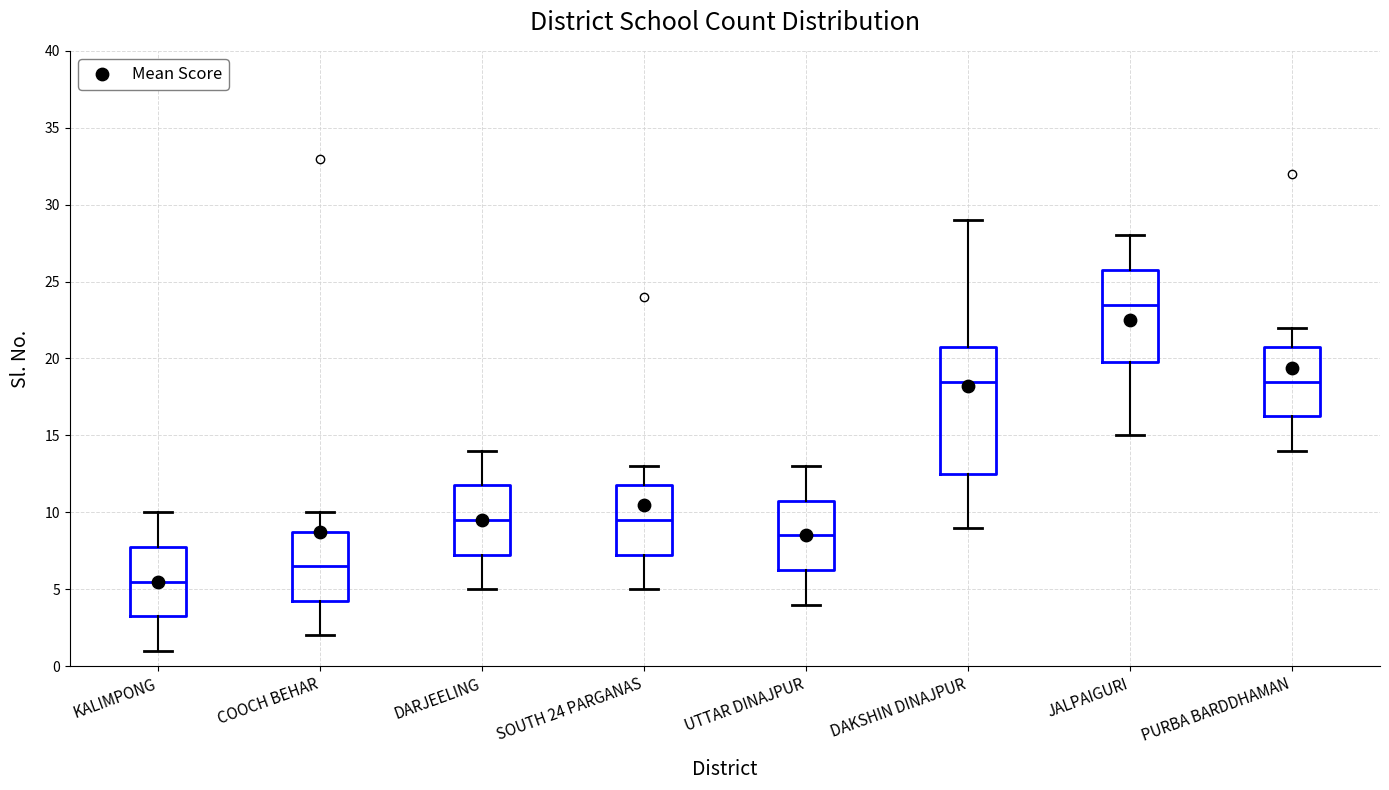

Reading left to right, read every box against the y-axis: the position of its median line, the range the box covers, and the ends of its whiskers. The values are not printed on the chart, so give them approximately, as read against the axis.

KALIMPONG: median 5.5, box 3.5 to 8.0, whiskers 1.0 to 10.0
COOCH BEHAR: median 6.5, box 4.5 to 9.0, whiskers 2.0 to 10.0
DARJEELING: median 9.5, box 7.5 to 12.0, whiskers 5.0 to 14.0
SOUTH 24 PARGANAS: median 9.5, box 7.5 to 12.0, whiskers 5.0 to 13.0
UTTAR DINAJPUR: median 8.5, box 6.5 to 11.0, whiskers 4.0 to 13.0
DAKSHIN DINAJPUR: median 18.5, box 12.5 to 21.0, whiskers 9.0 to 29.0
JALPAIGURI: median 23.5, box 20.0 to 26.0, whiskers 15.0 to 28.0
PURBA BARDDHAMAN: median 18.5, box 16.5 to 21.0, whiskers 14.0 to 22.0